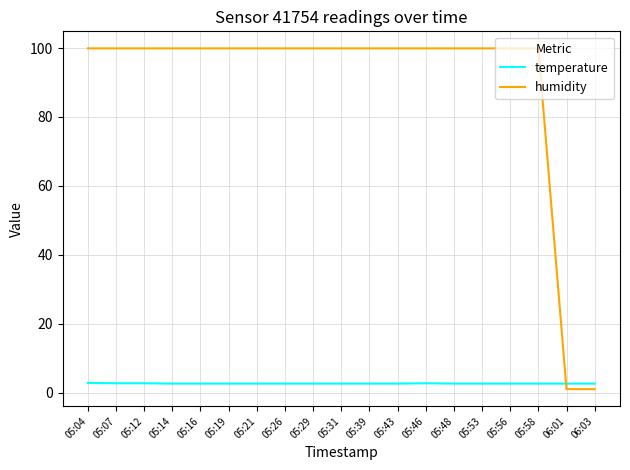

How many intersections are there between temperature and humidity?

1